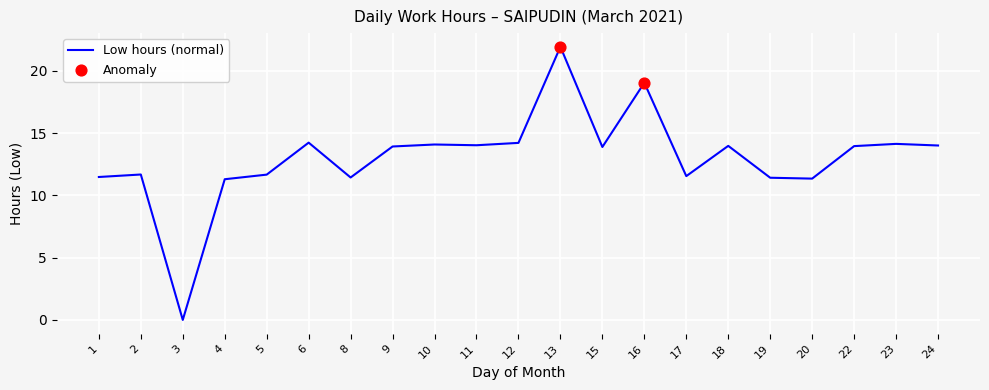

Between 16 and 19, which is larger?

16